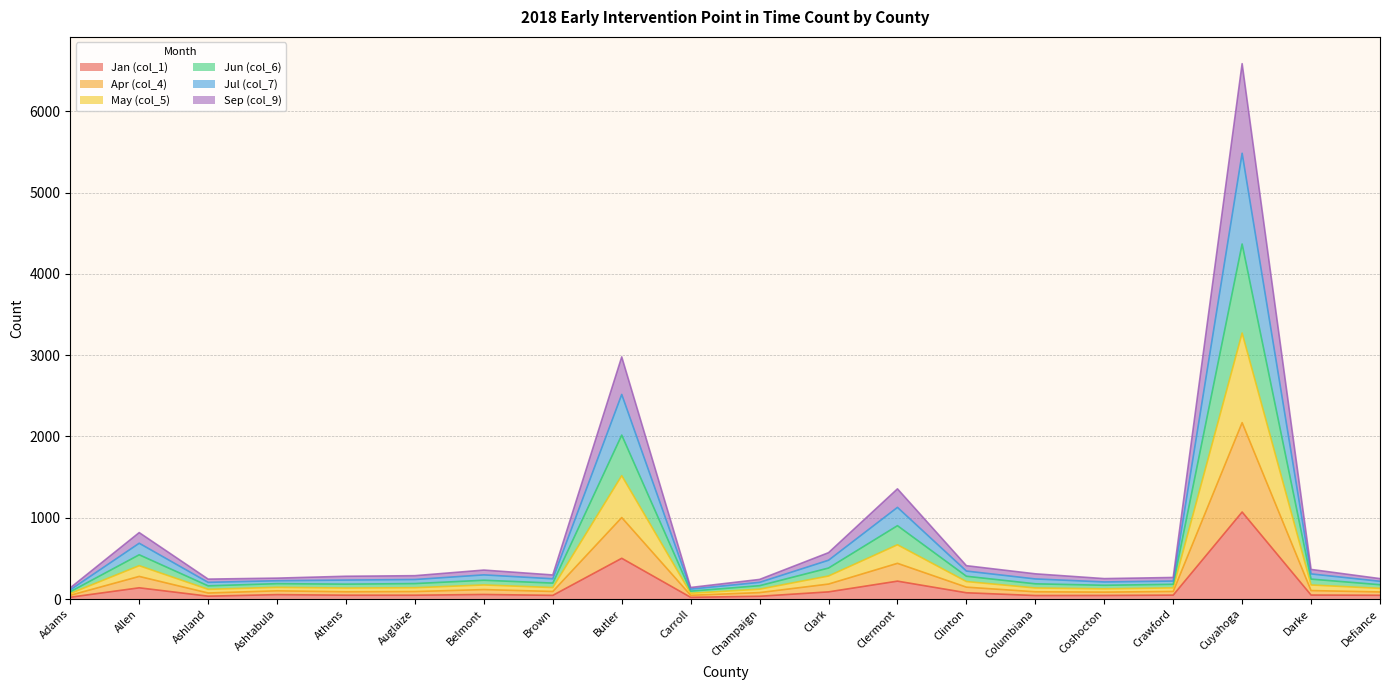

Is the value of Sep (col_9) at Defiance greater than the value of May (col_5) at Allen?

No